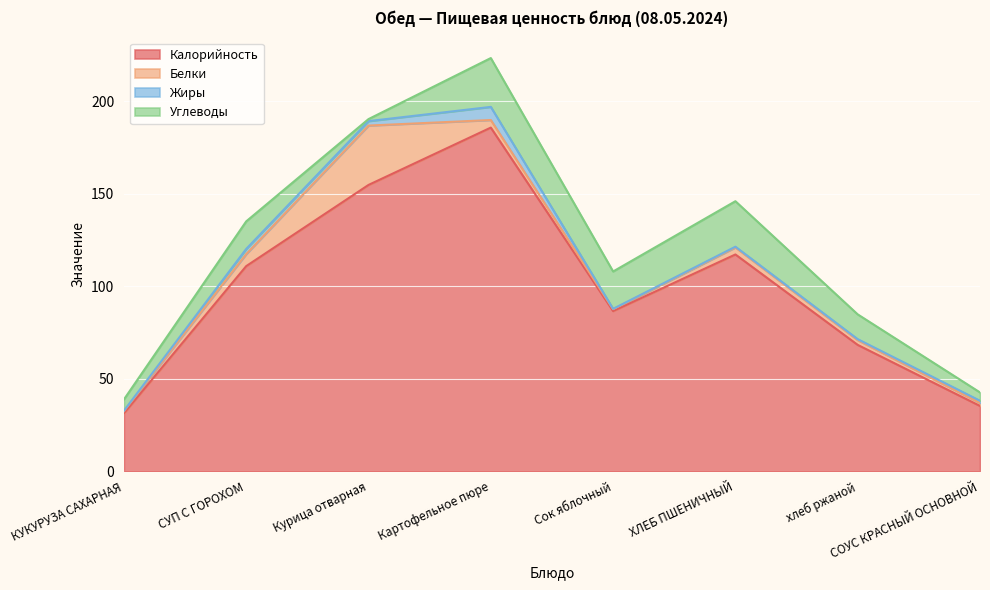

What is the label of the 7th point from the left?

хлеб ржаной